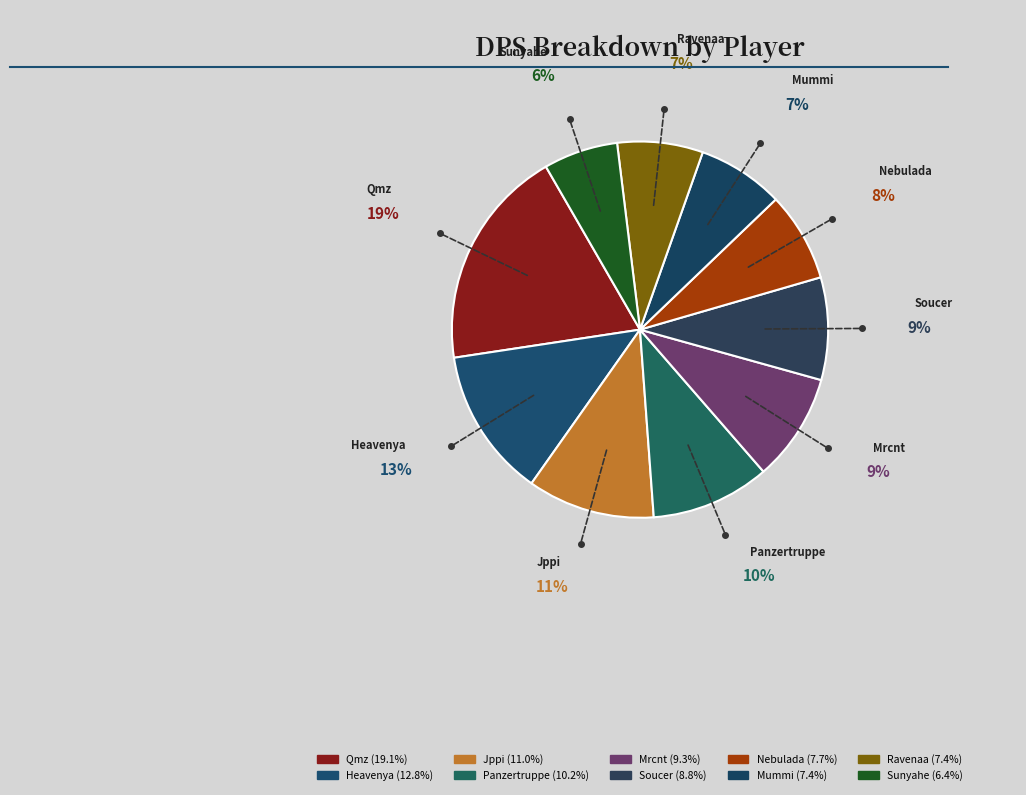

To the nearest percent, what is the difference between the Sunyahe and Nebulada slice percentages?

1%